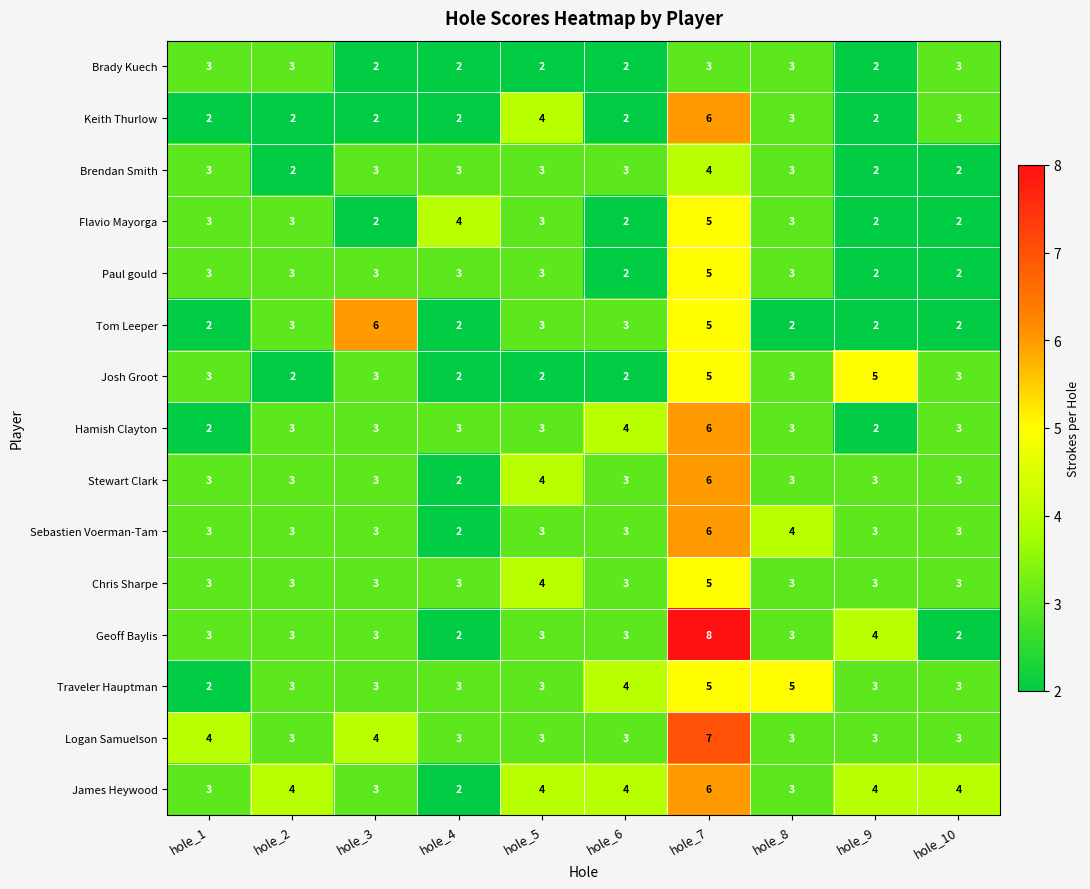

Which series changed the most between hole_4 and hole_7?

Geoff Baylis